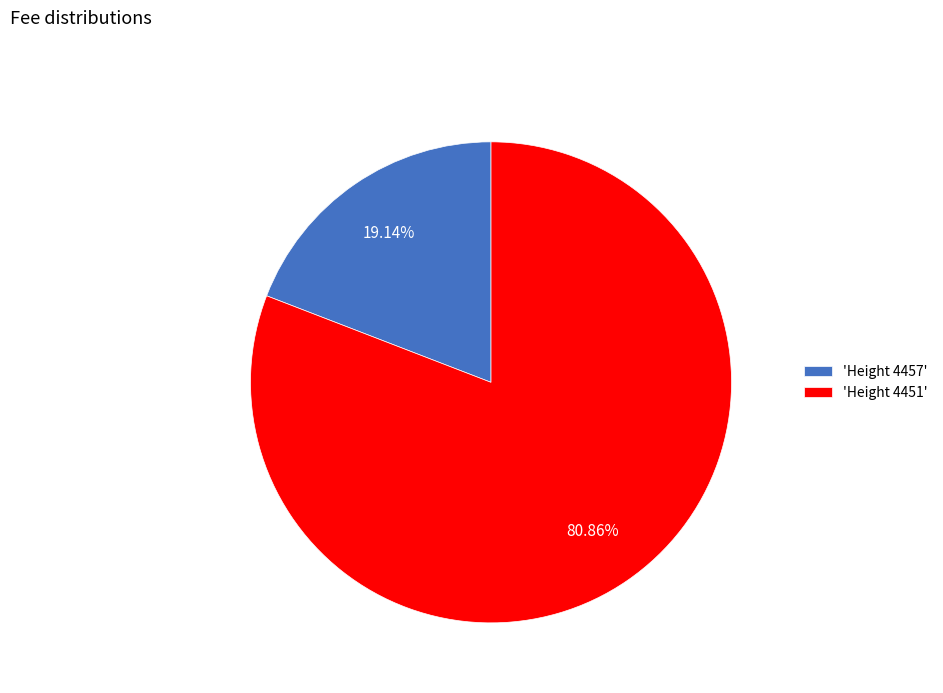

How many slices are in this pie chart?

2